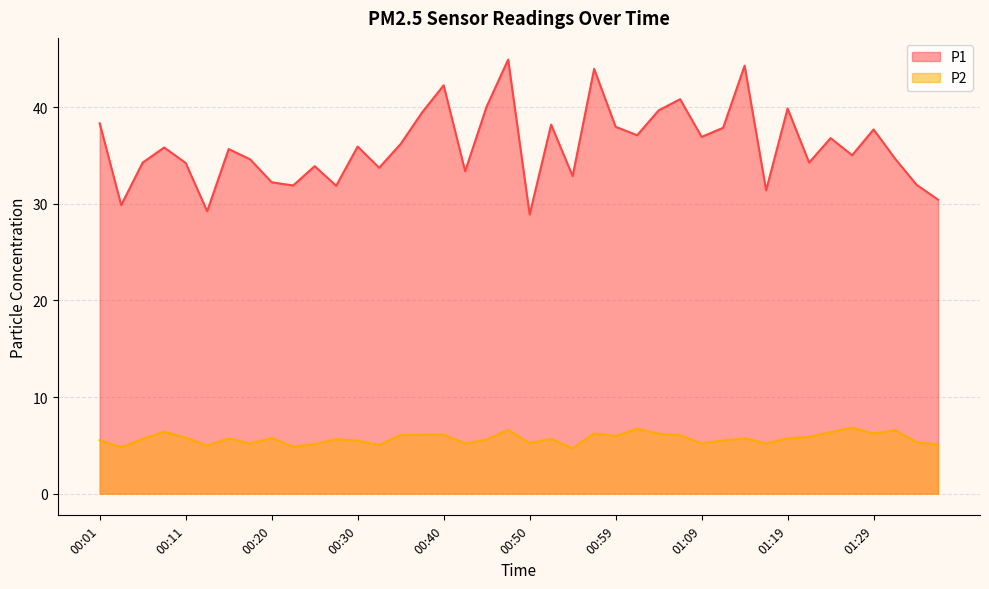

Does the chart display data point markers on the line(s)?

No